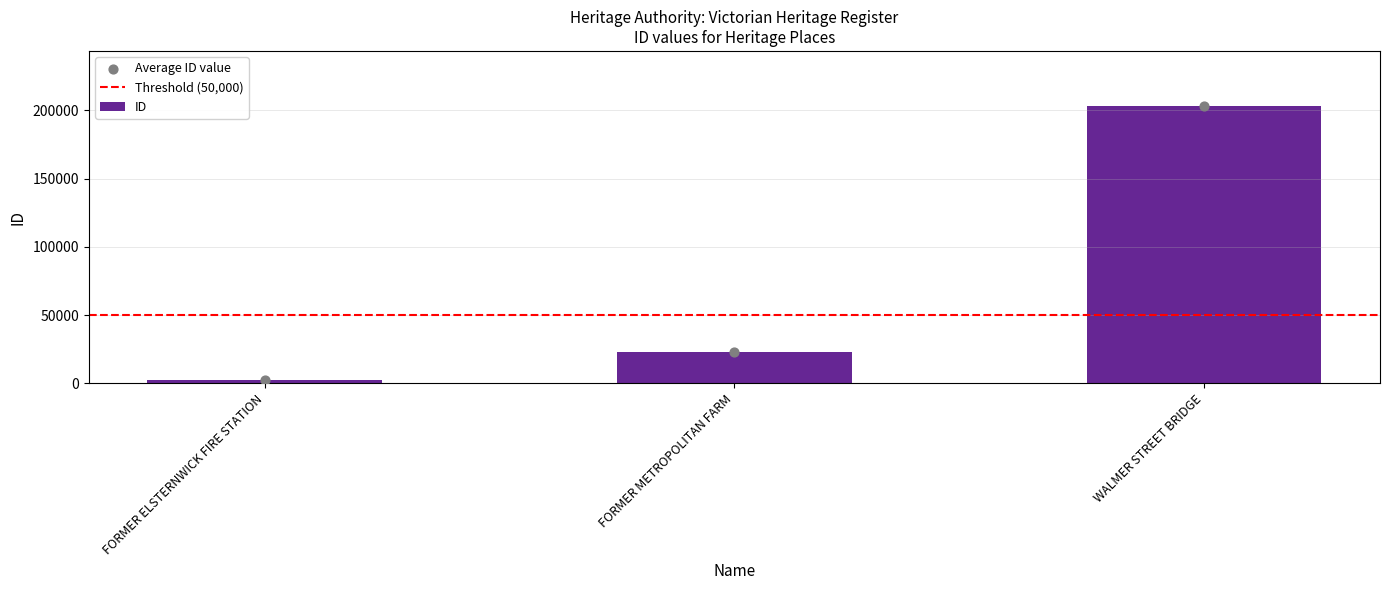

Between FORMER ELSTERNWICK FIRE STATION and WALMER STREET BRIDGE, which is larger?

WALMER STREET BRIDGE